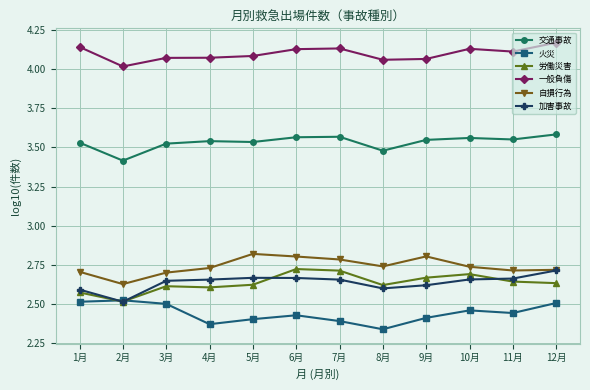

The 火災 series shows 2.5 at 12月. True or false?

True